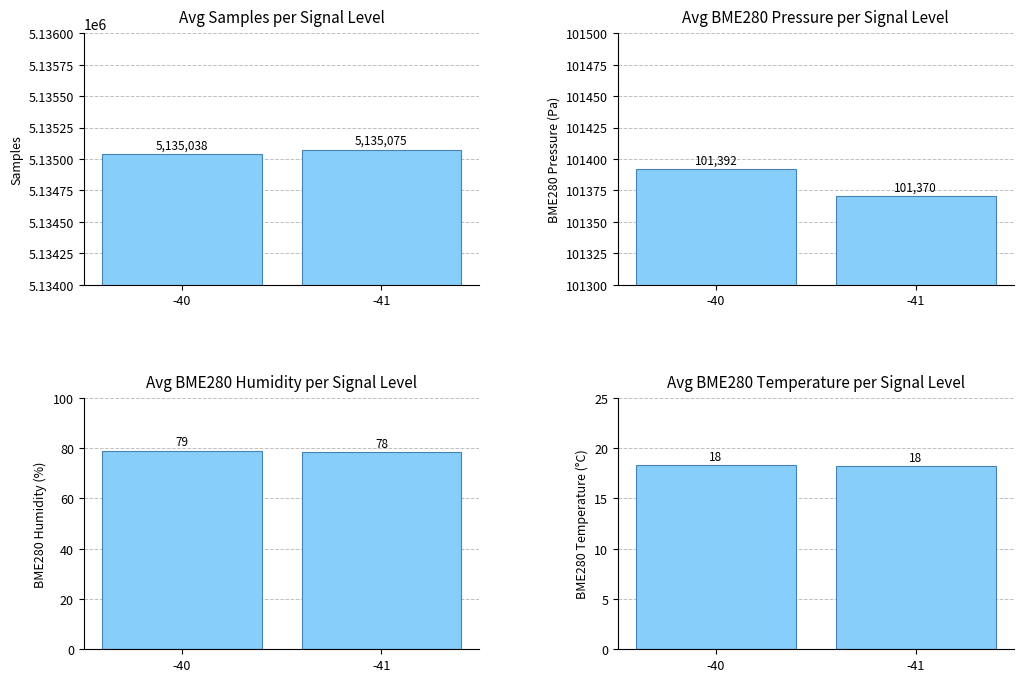

What are all the series names shown in the legend?

Avg Samples per Signal Level, Avg BME280 Pressure per Signal Level, Avg BME280 Humidity per Signal Level, Avg BME280 Temperature per Signal Level